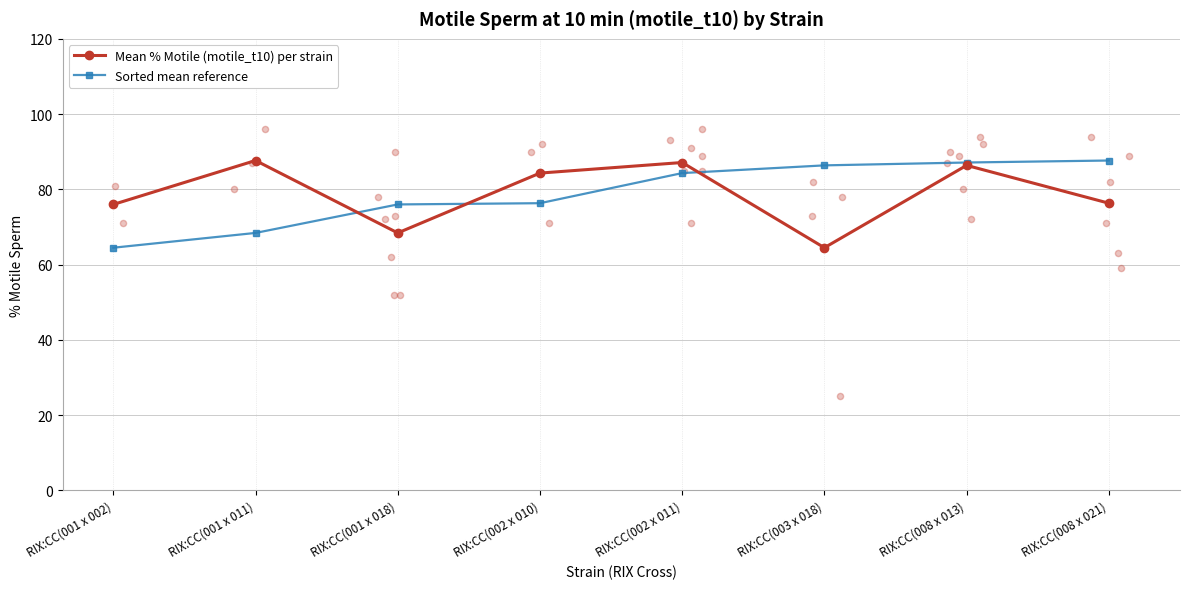

Which series contains the highest Y value?

Mean % Motile (motile_t10) per strain